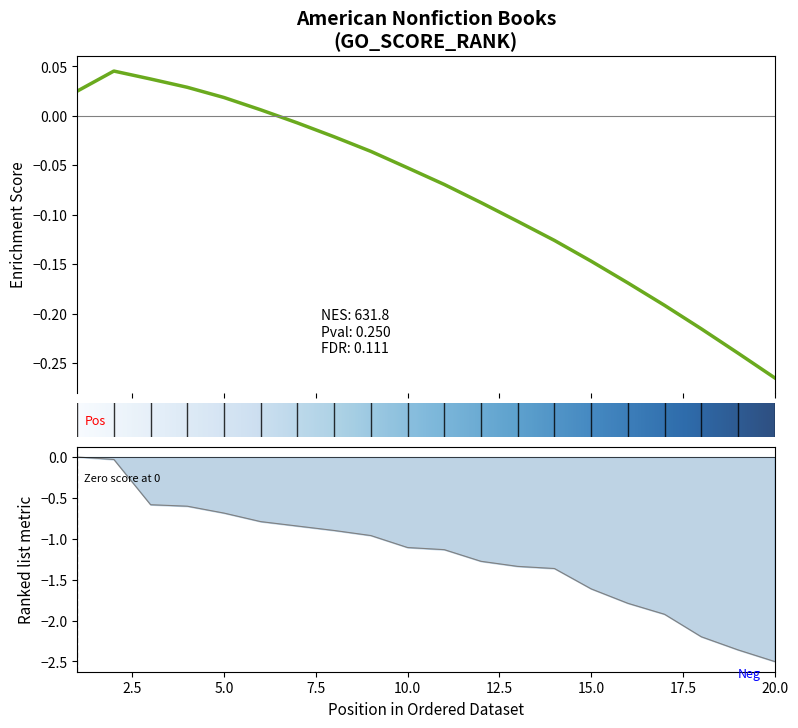

Reading right to left, list all the values displayed in this chart.

20=-2.5	19=-2.4	18=-2.2	17=-1.9	16=-1.8	15=-1.6	14=-1.4	13=-1.3	12=-1.3	11=-1.1	10=-1.1	9=-1.0	8=-0.9	7=-0.8	6=-0.8	5=-0.7	4=-0.6	3=-0.6	2=-0.0	1=-0.0